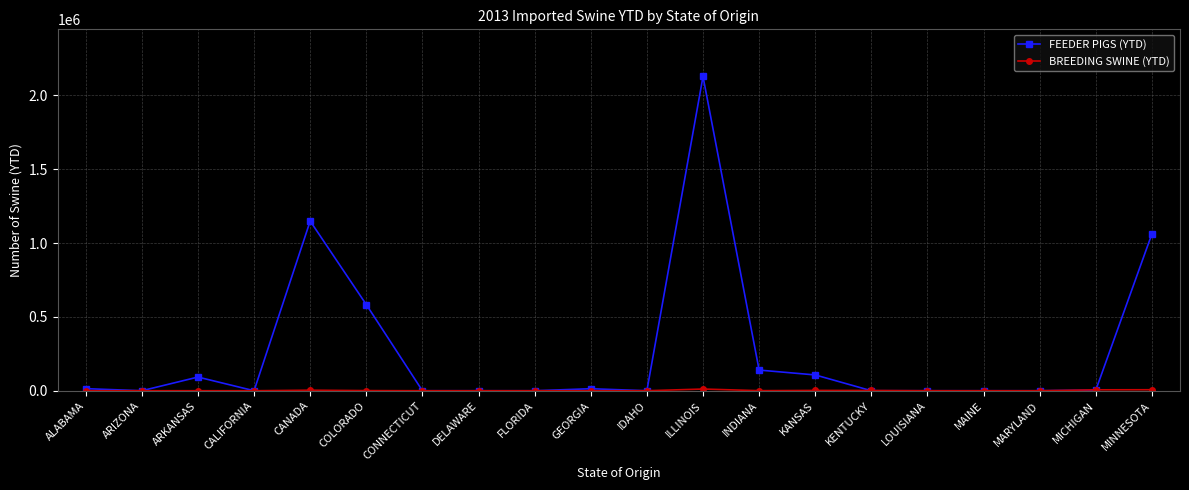

Which series has the largest range (max minus min)?

FEEDER PIGS (YTD)